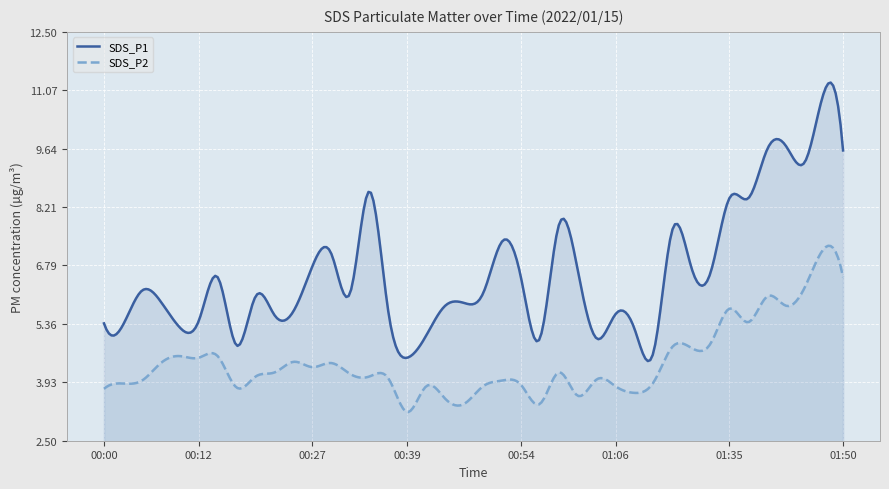

Rank the series by their maximum value, from lowest to highest.

SDS_P2, SDS_P1